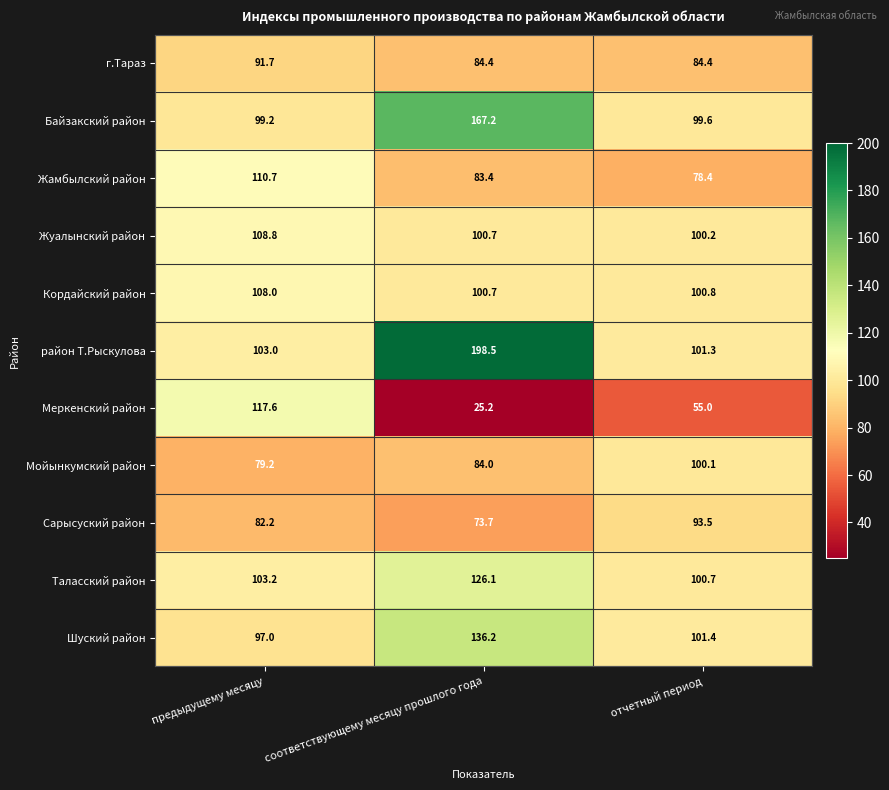

At which label is Байзакский район closest to 133?

отчетный период